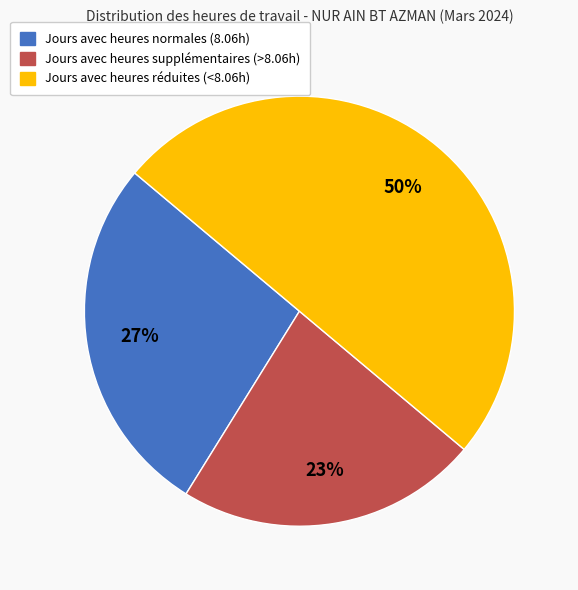

To the nearest percent, what is the difference between the largest and smallest slice percentages?

27%